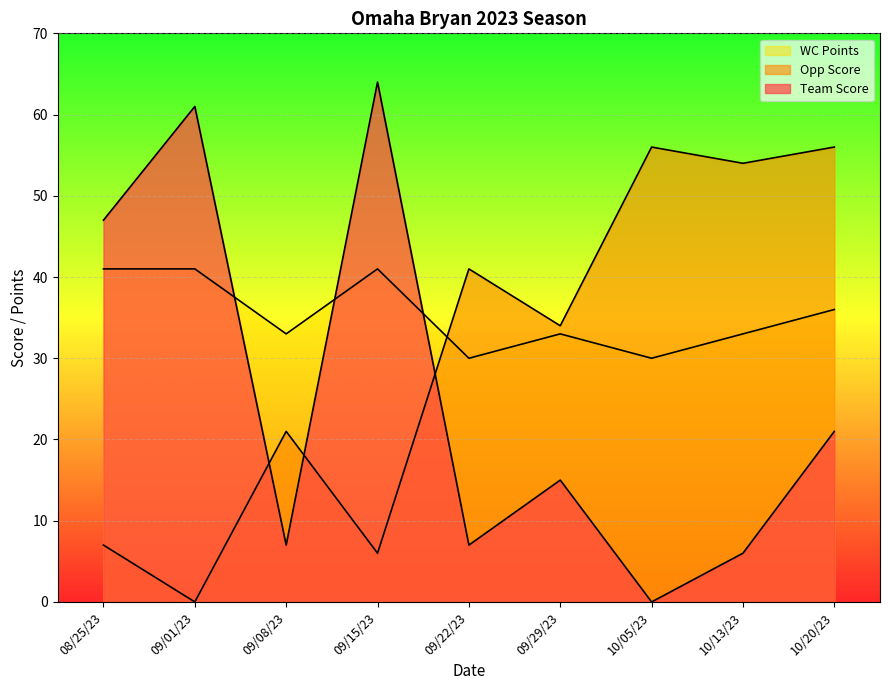

The Opp Score series shows 7 at 08/25/23. True or false?

True